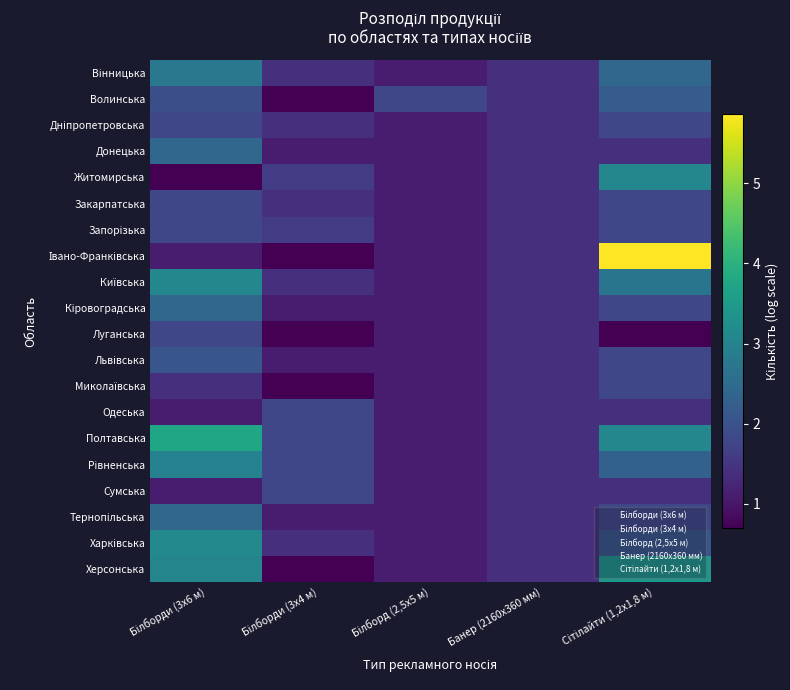

At how many categories does at least one series exceed 4?

1